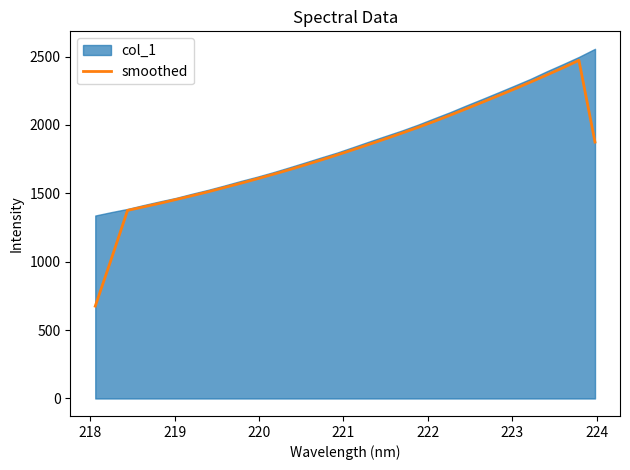

What is the maximum value for smoothed?

2472.2